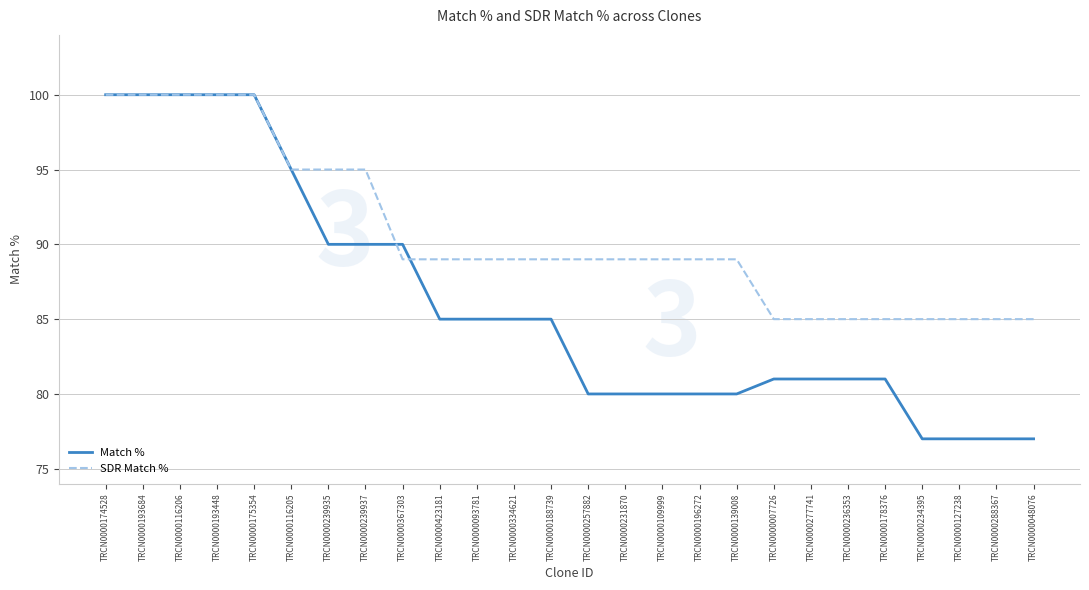

Does the chart display data point markers on the line(s)?

No